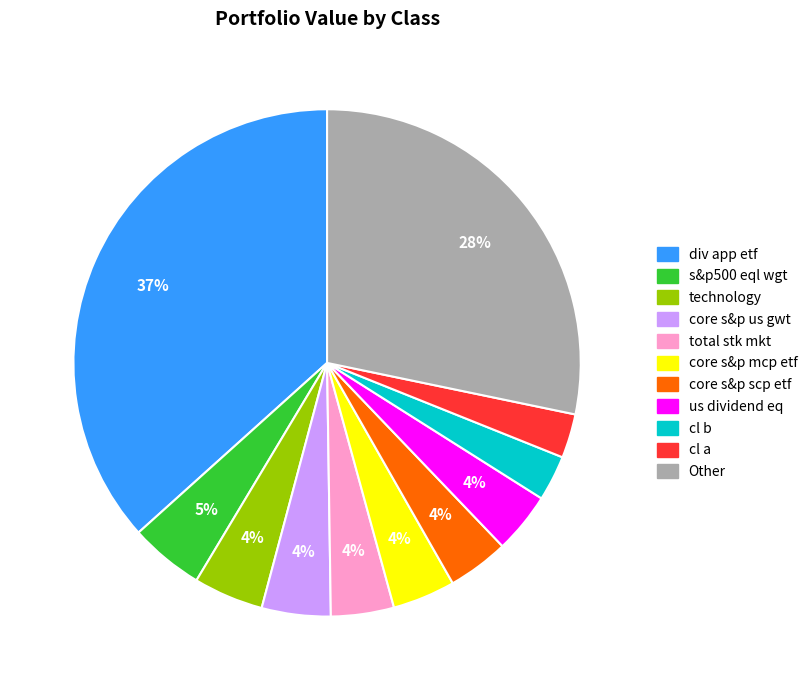

Combined, do total stk mkt and s&p500 eql wgt account for over 50%?

No